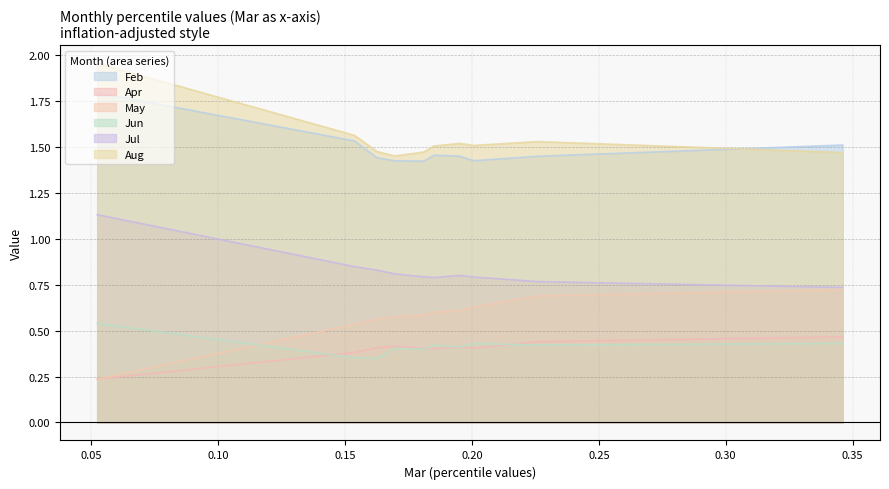

Count the Jun values in the range 0 to 1.

10